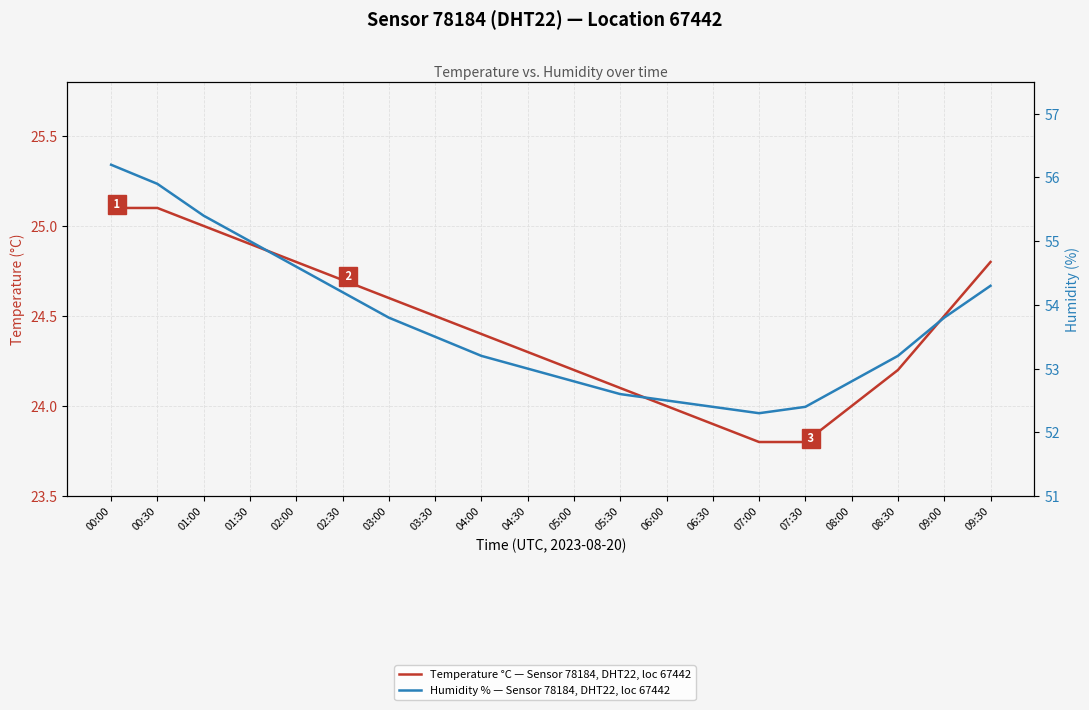

What is the total value across all series at 00:30?

81.0